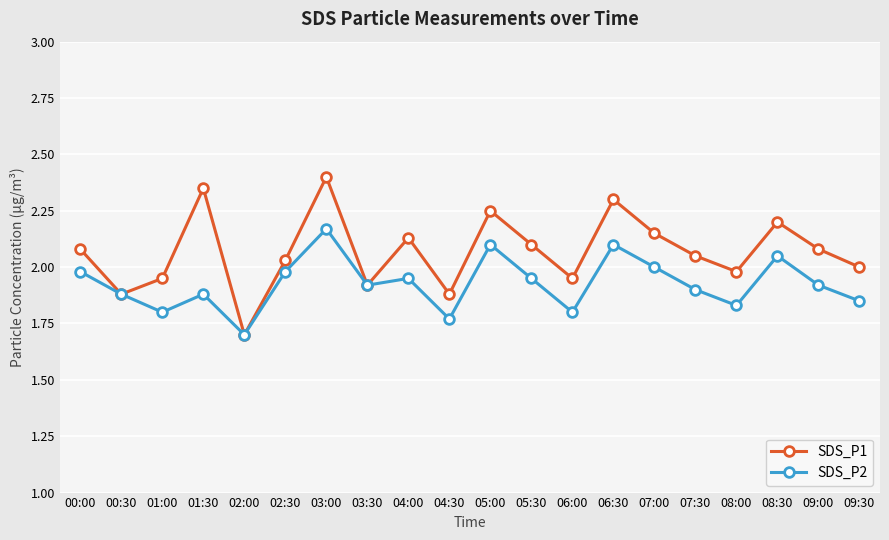

The value of SDS_P1 at 08:30 is 2.2. True or false?

True